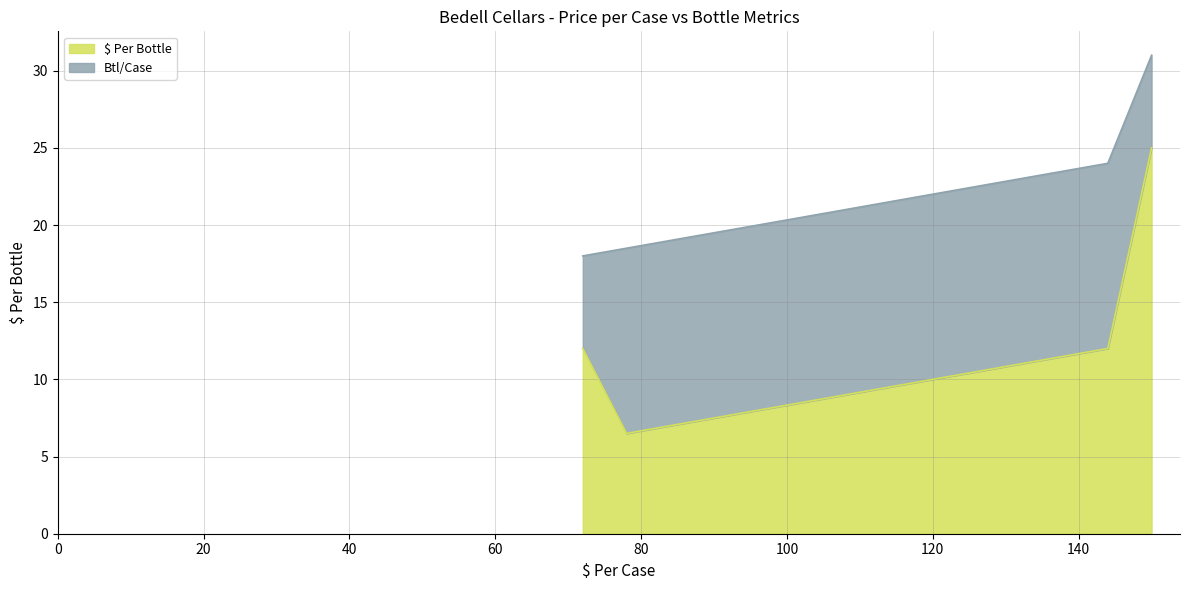

What is the maximum value for $ Per Bottle?

25.0